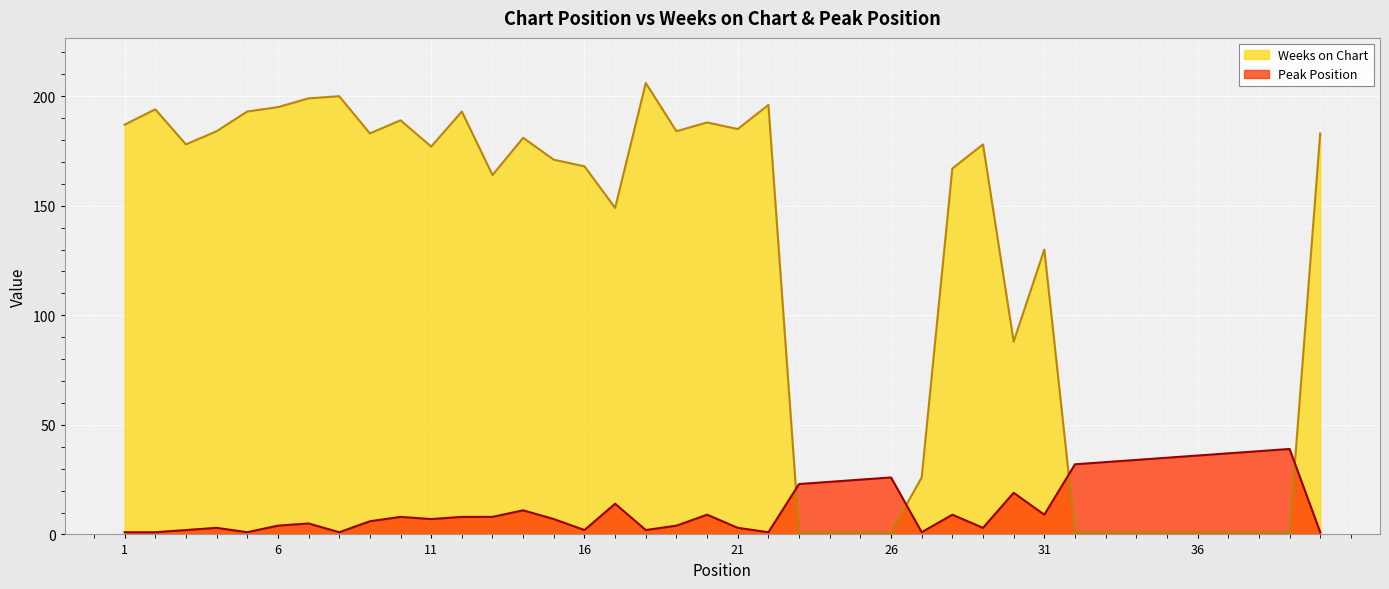

At which label does Weeks on Chart reach its peak?

18